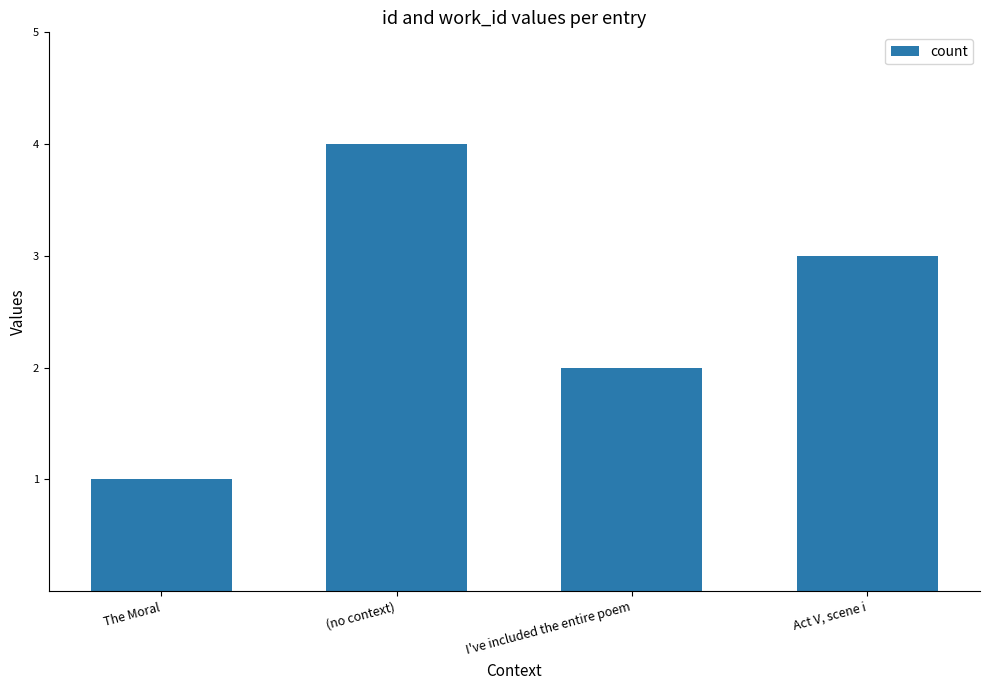

Reading left to right, what are all the values shown in this chart?

The Moral=1	(no context)=4	I've included the entire poem=2	Act V, scene i=3